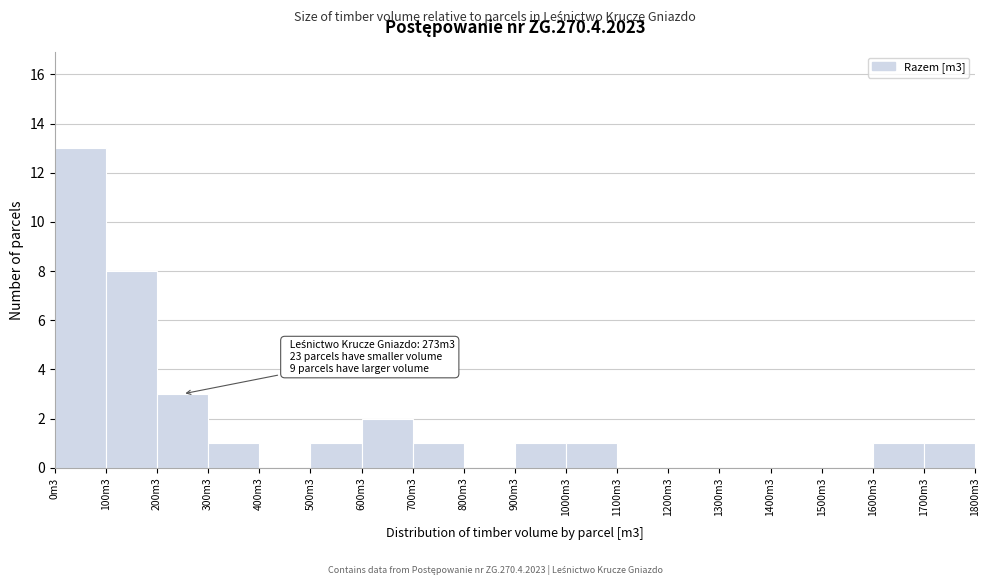

Reading left to right, extract all data points from this chart.

0m3=13	100m3=8	200m3=3	300m3=1	400m3=0	500m3=1	600m3=2	700m3=1	800m3=0	900m3=1	1000m3=1	1100m3=0	1200m3=0	1300m3=0	1400m3=0	1500m3=0	1600m3=1	1700m3=1